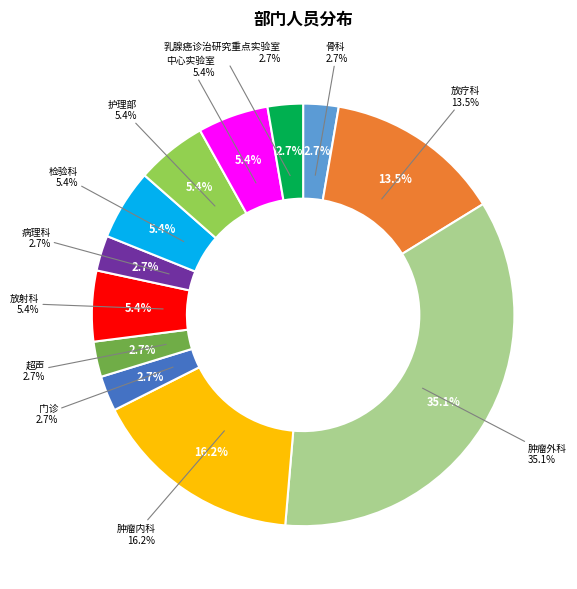

What is the smallest slice in the pie chart?

骨科